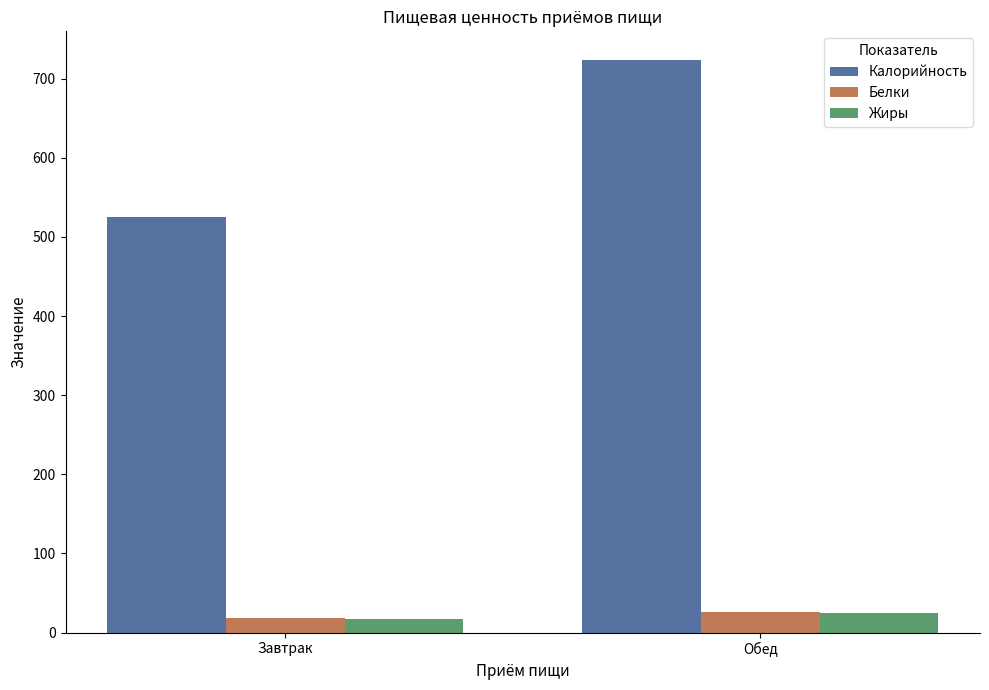

At which label does Калорийность reach its peak?

Обед